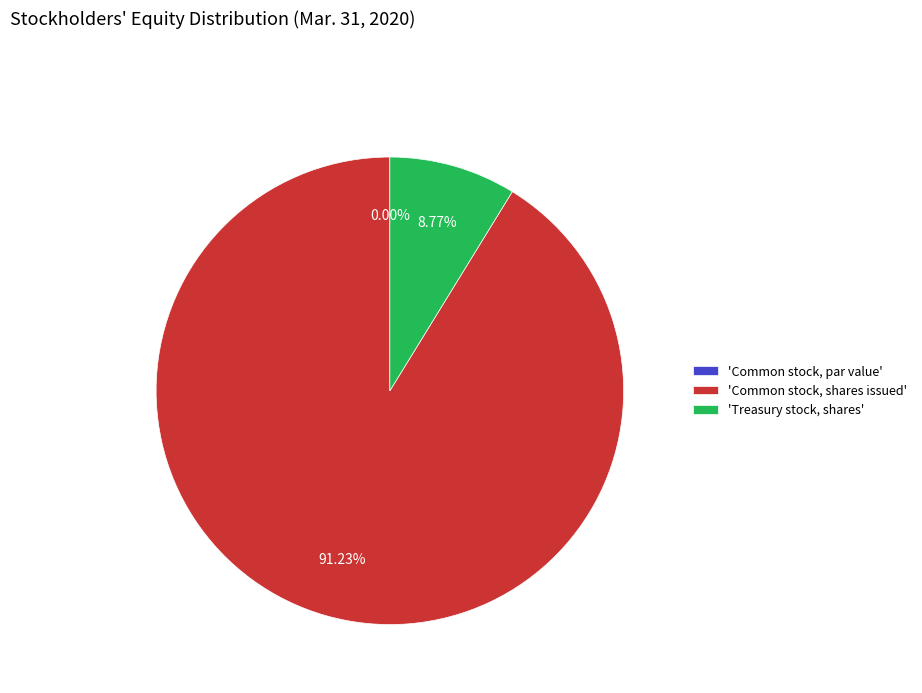

Which category accounts for the majority?

'Common stock, shares issued'